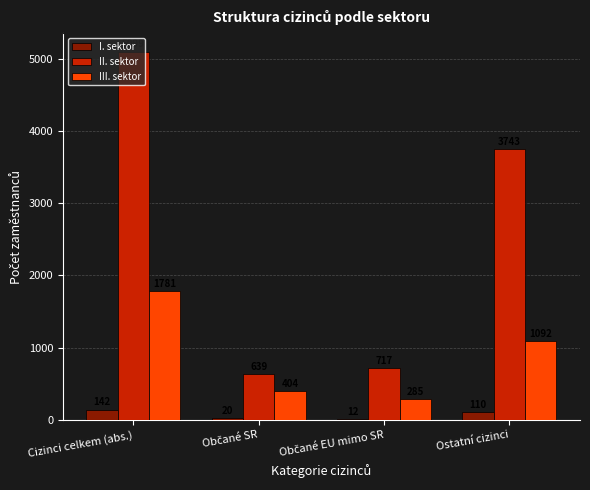

The value of III. sektor at Ostatní cizinci is 1092. True or false?

True